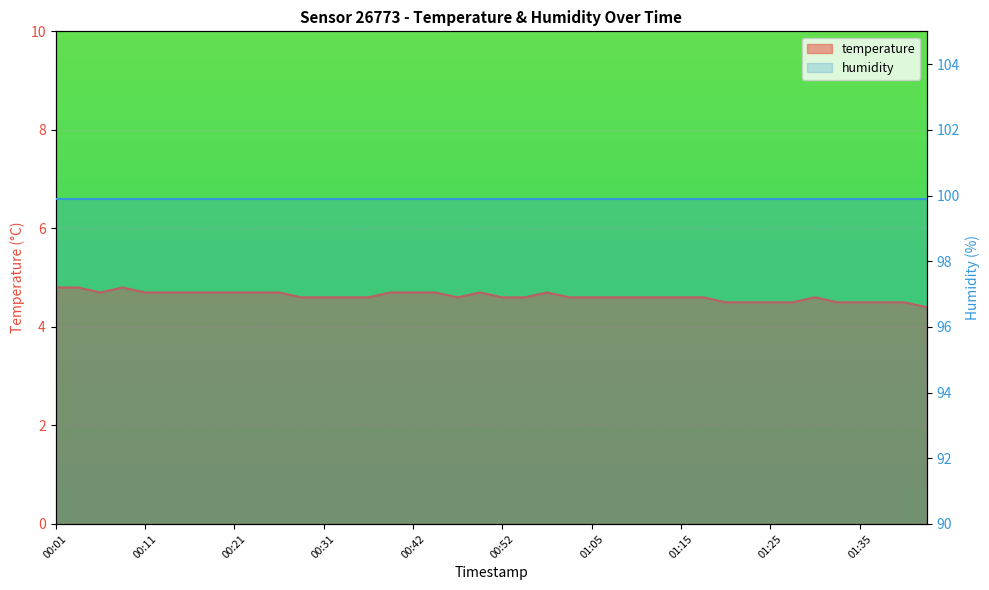

Between 01:30 and 00:08, which is larger?

00:08